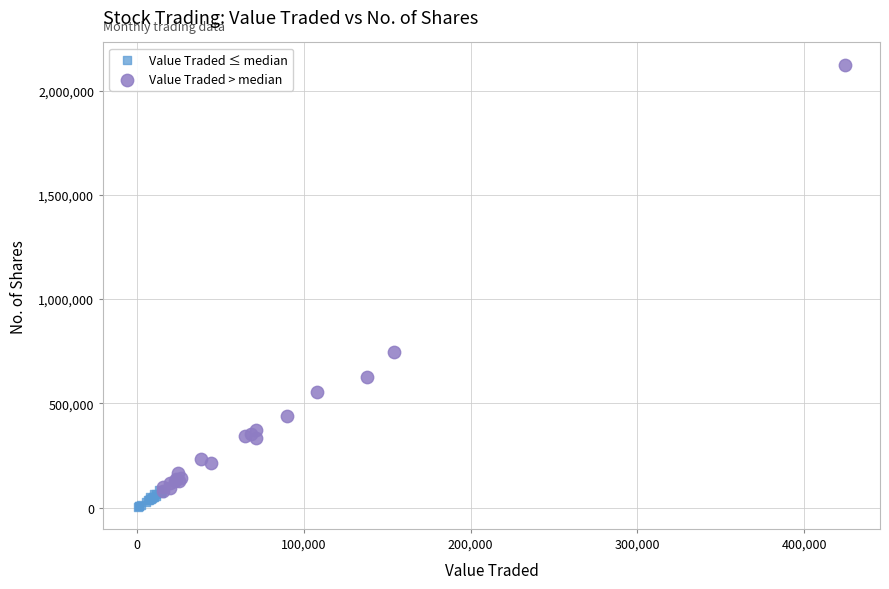

Which series has the largest Y range (max minus min)?

Value Traded > median